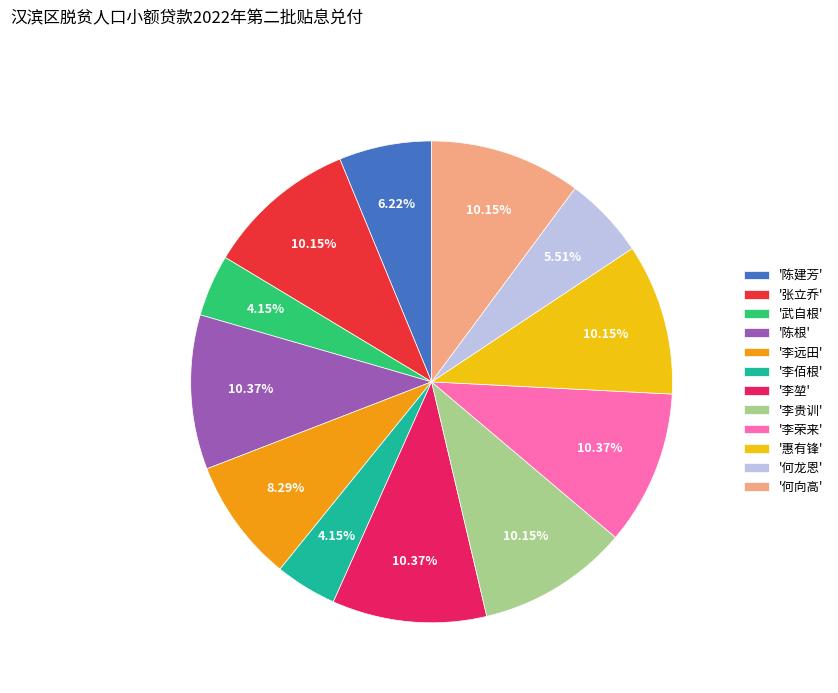

How many slices are in this pie chart?

12